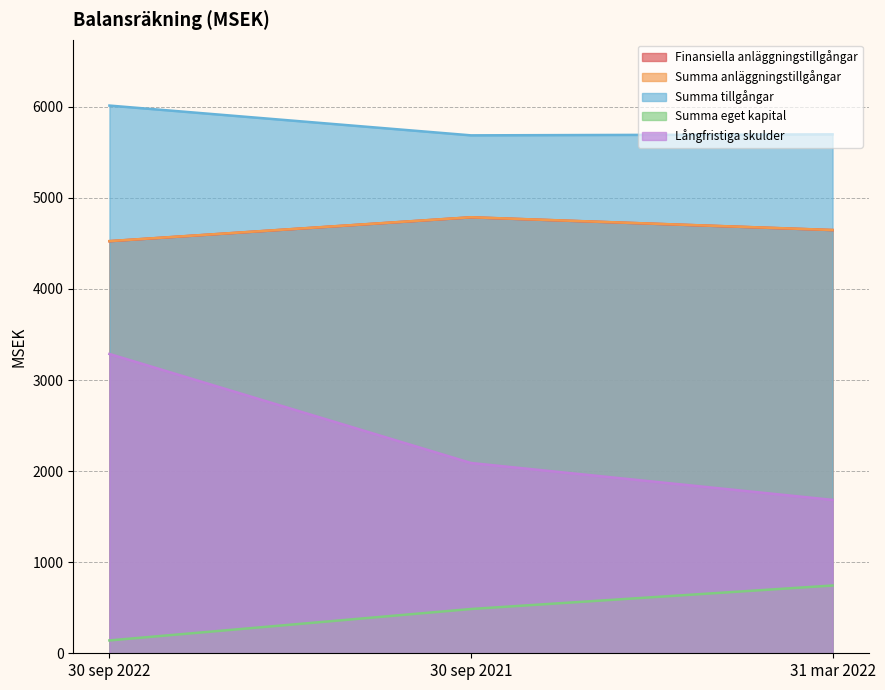

True or false: Summa anläggningstillgångar has a value of 4525 at 30 sep 2022.

True